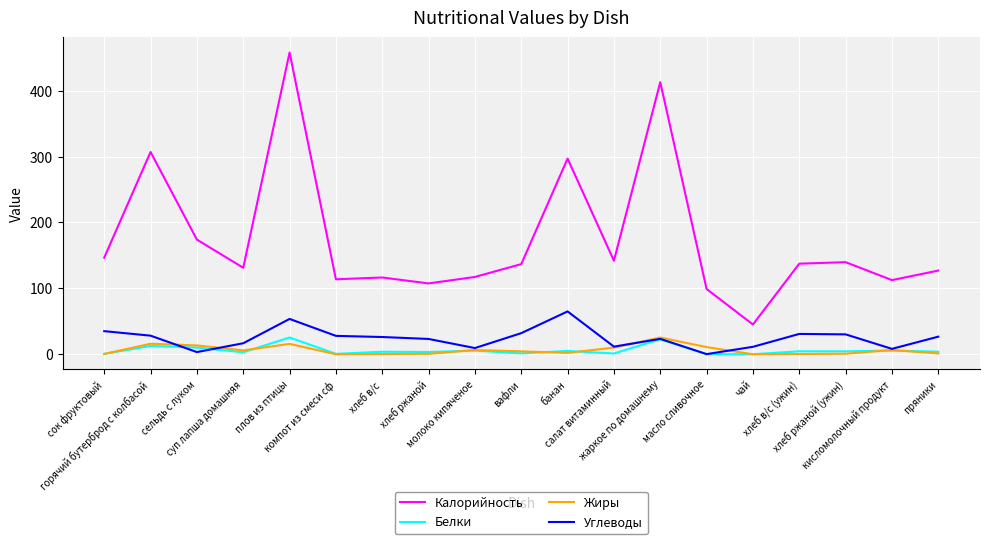

What is the average value of the Белки series?

6.0